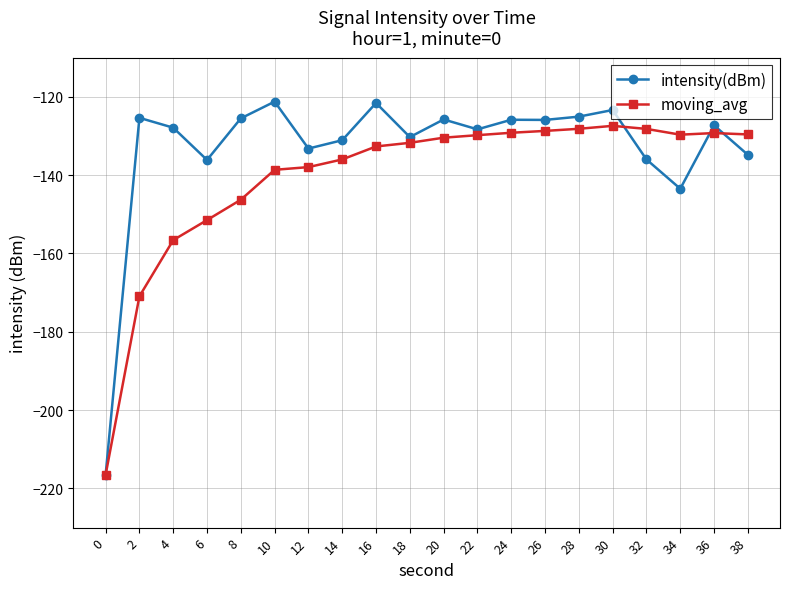

True or false: intensity(dBm) has more than 1 points higher than both neighbors.

True